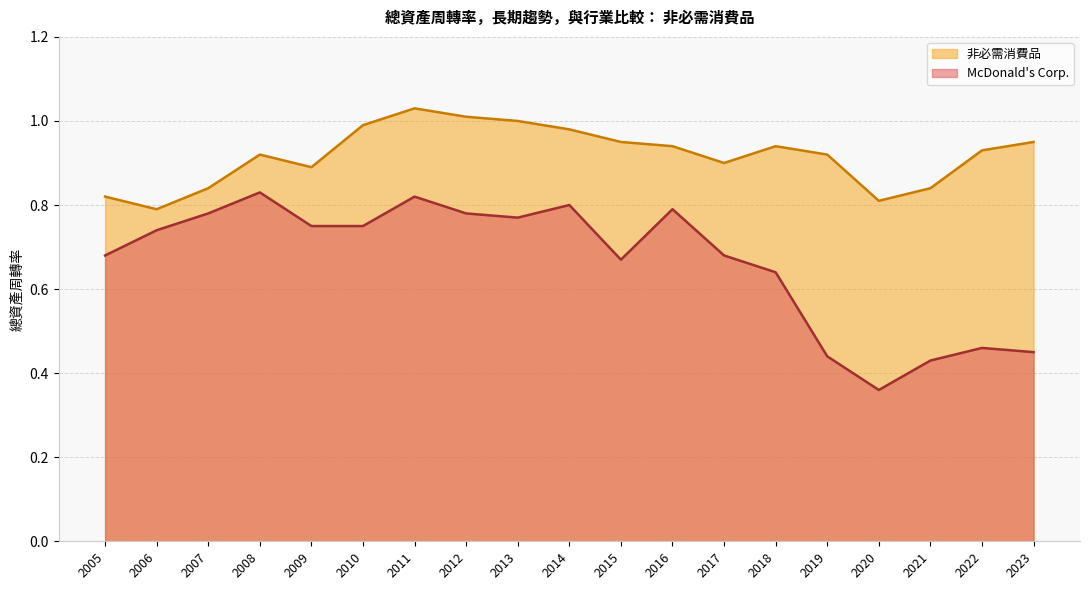

The McDonald's Corp. series shows 0.8 at 2008. True or false?

True